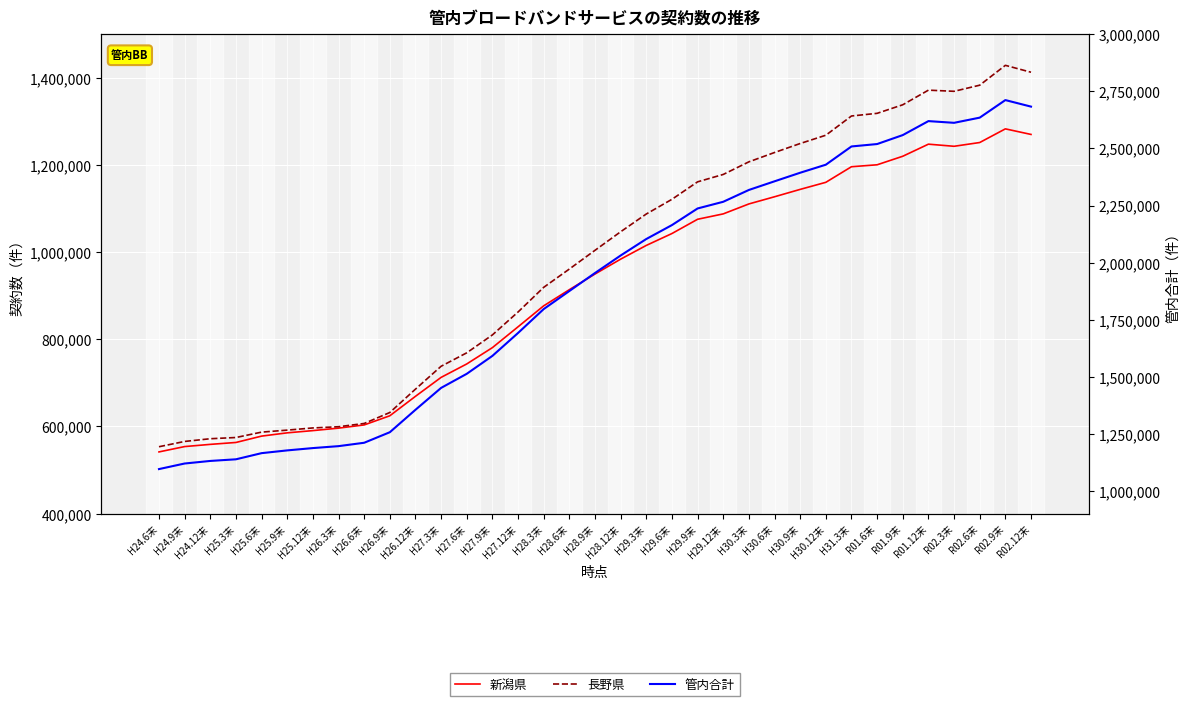

At which label is 長野県 closest to 991142?

H28.9末